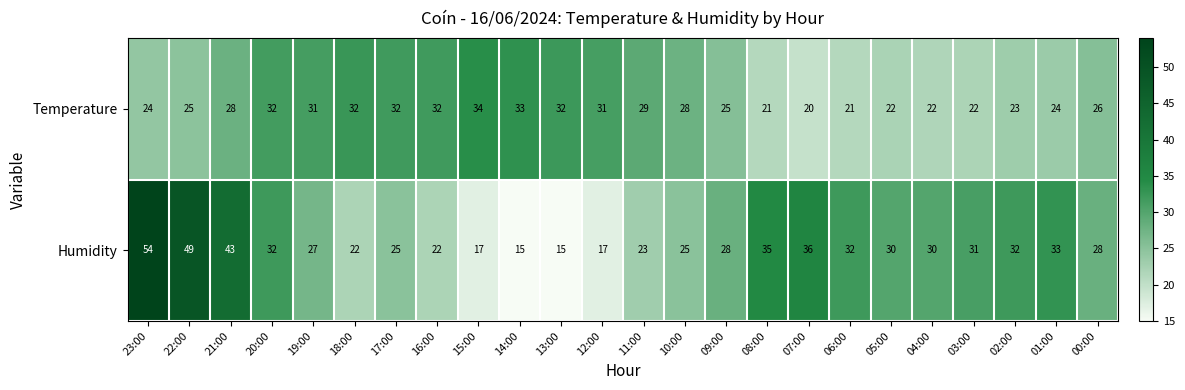

At 08:00, list the series in order from largest to smallest.

Humidity, Temperature